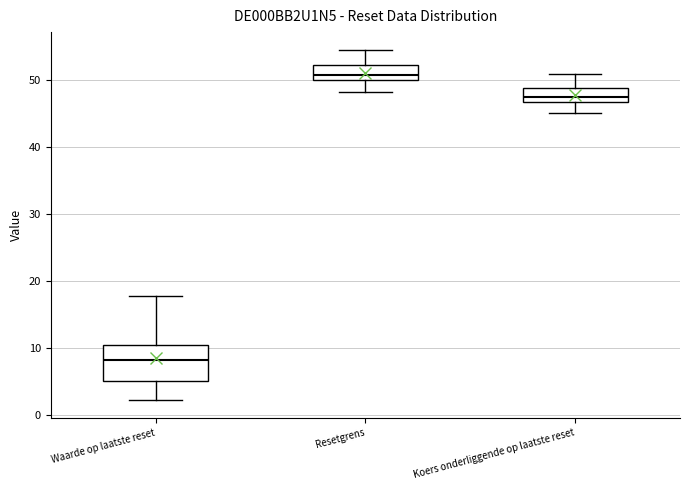

Which box has the highest median line?

Resetgrens